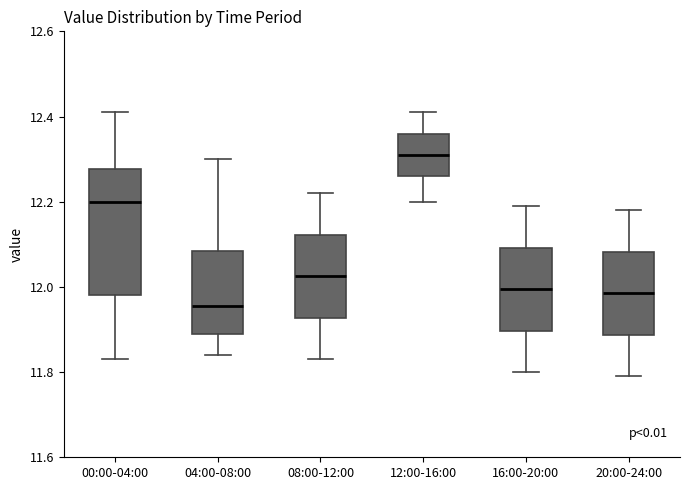

Which box has the highest median line?

12:00-16:00